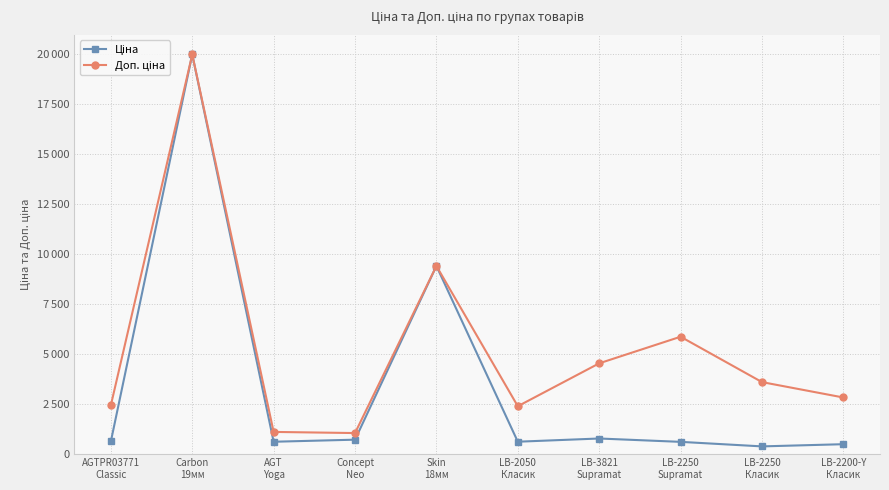

True or false: Ціна and Доп. ціна intersect in this chart.

False